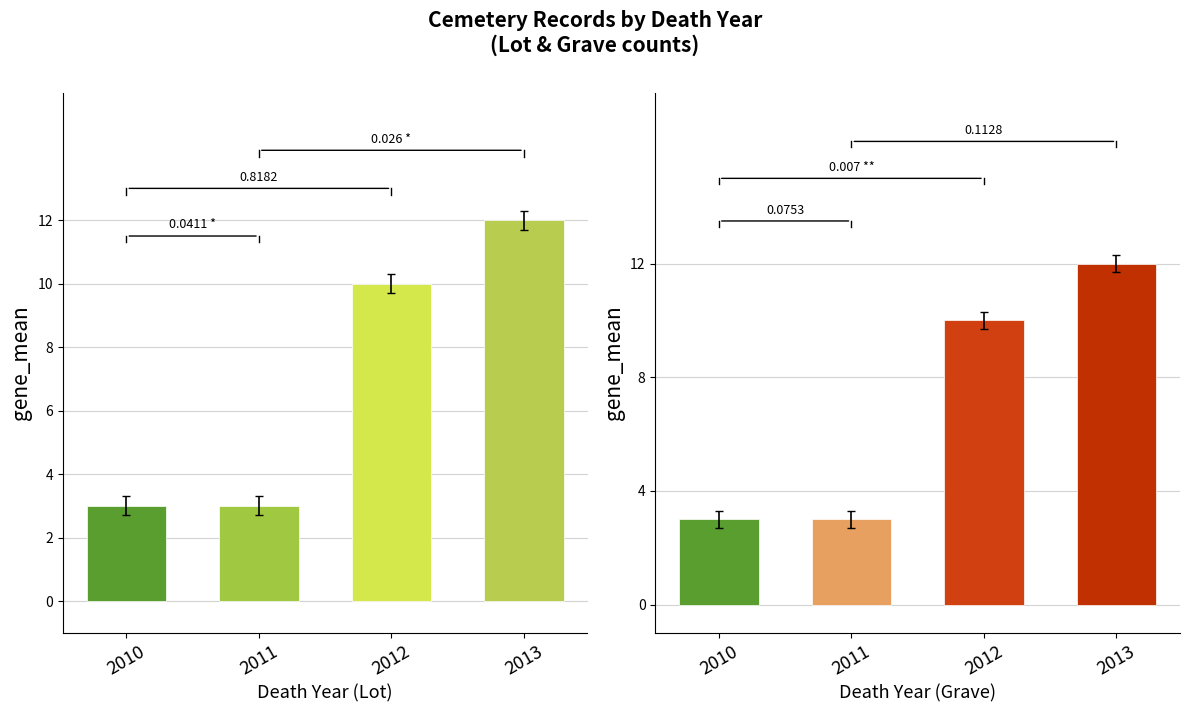

What is the maximum value shown in the chart?

12